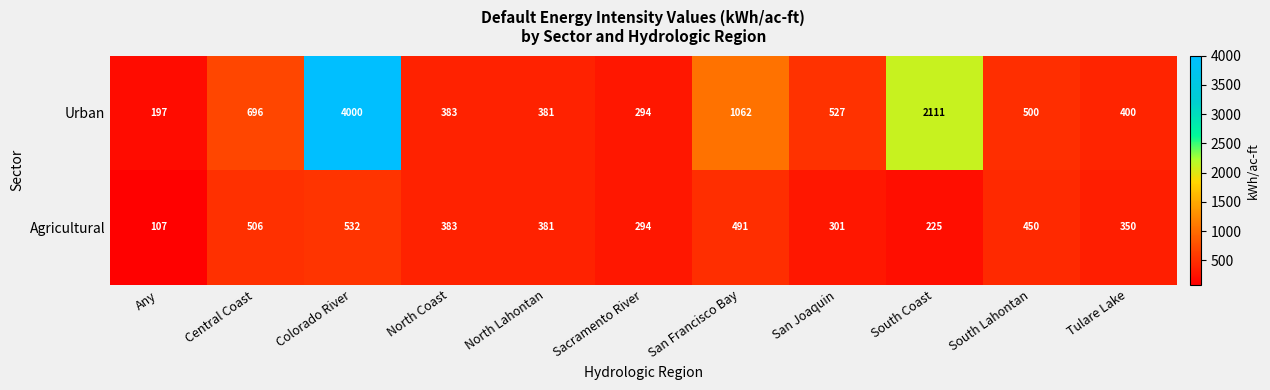

At which category is the sum across all series the highest?

Colorado River